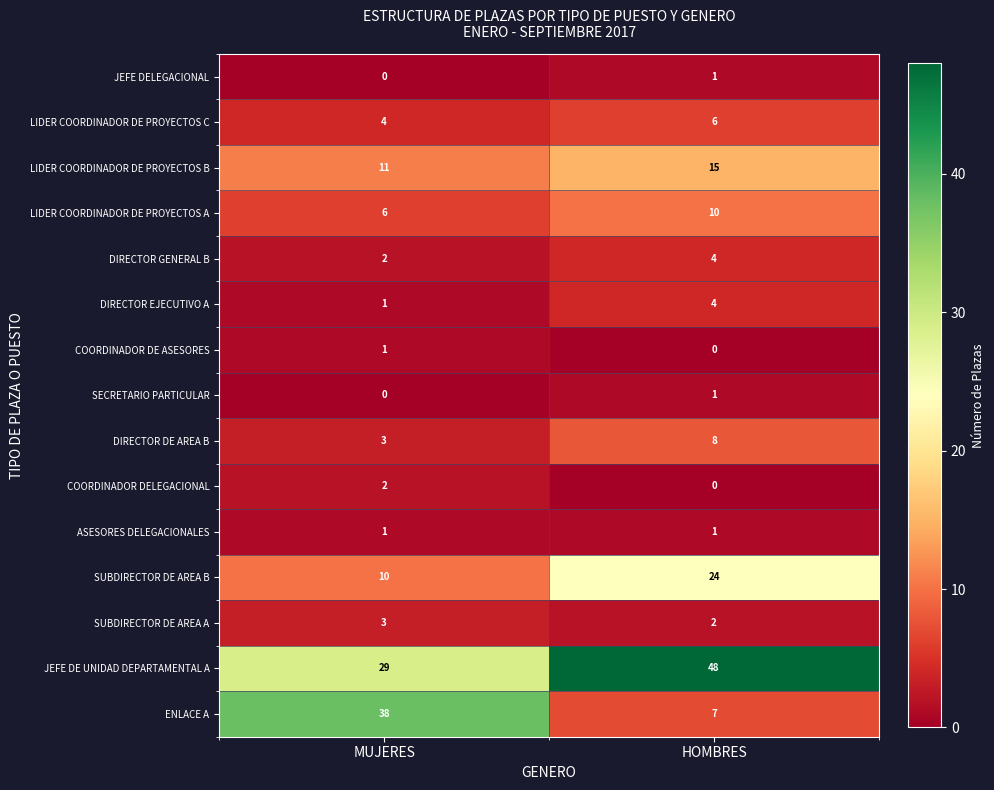

Where is DIRECTOR GENERAL B nearest to the value 3?

MUJERES